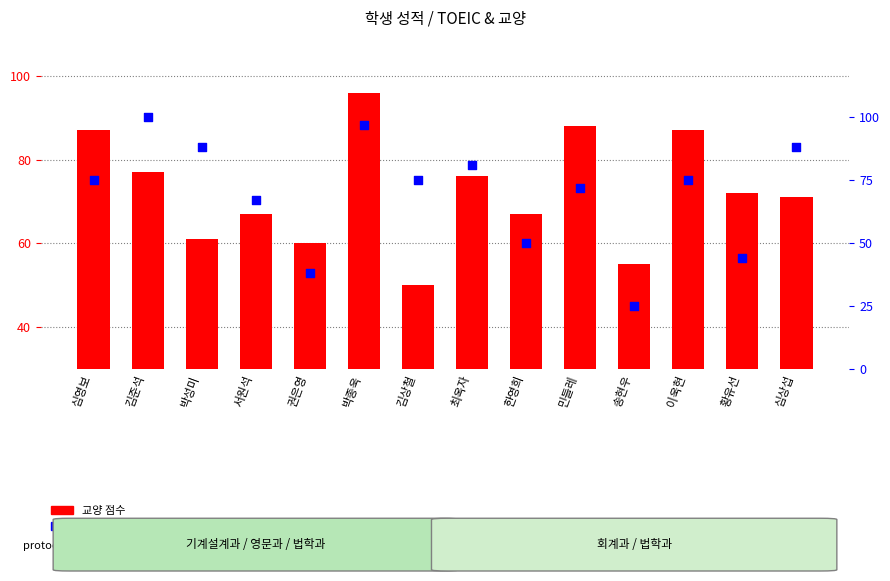

At which category is the sum across all series the highest?

박종욱